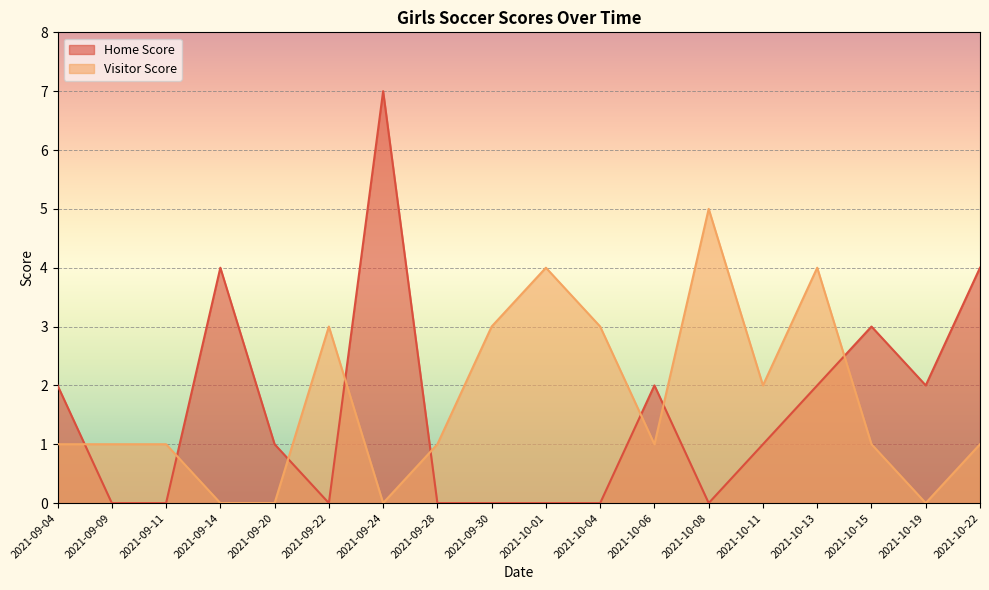

Reading left to right, list all the values displayed in this chart.

Home Score: 2	0	0	4	1	0	7	0	0	0	0	2	0	1	2	3	2	4
Visitor Score: 1	1	1	0	0	3	0	1	3	4	3	1	5	2	4	1	0	1